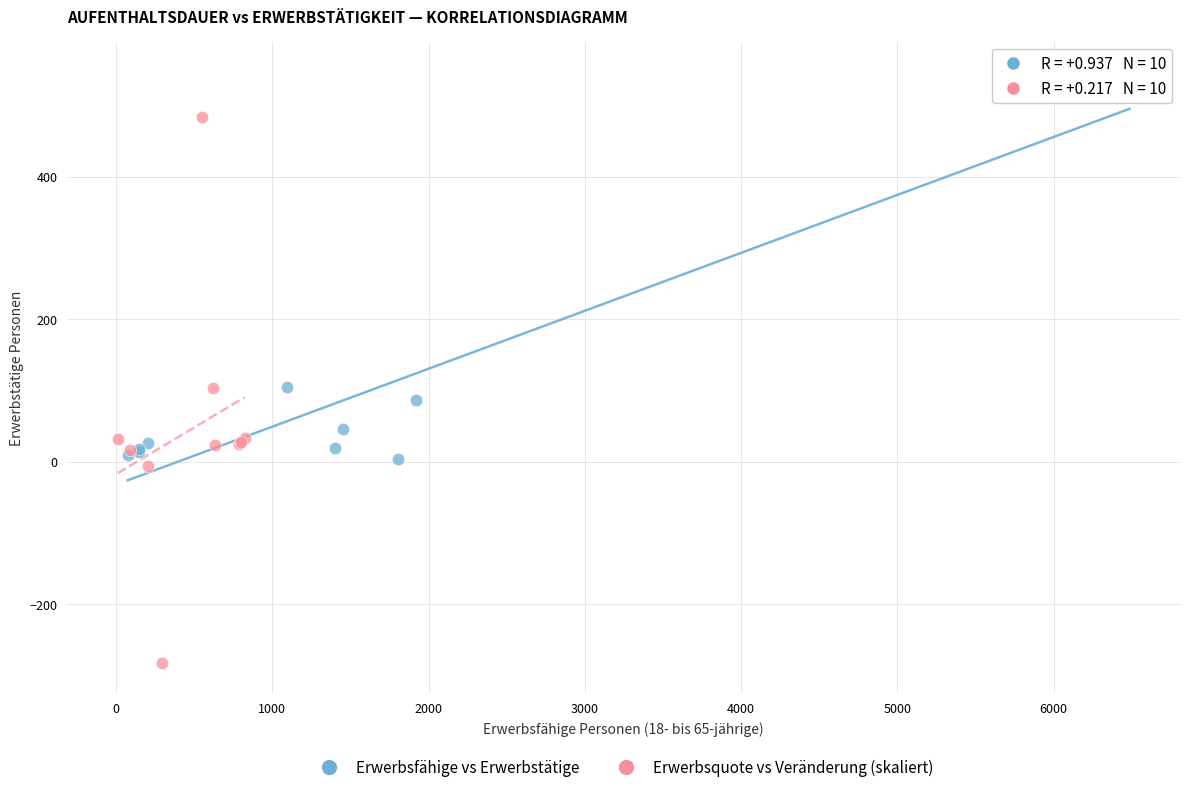

Which series contains the lowest Y value?

Erwerbsquote vs Veränderung (skaliert)